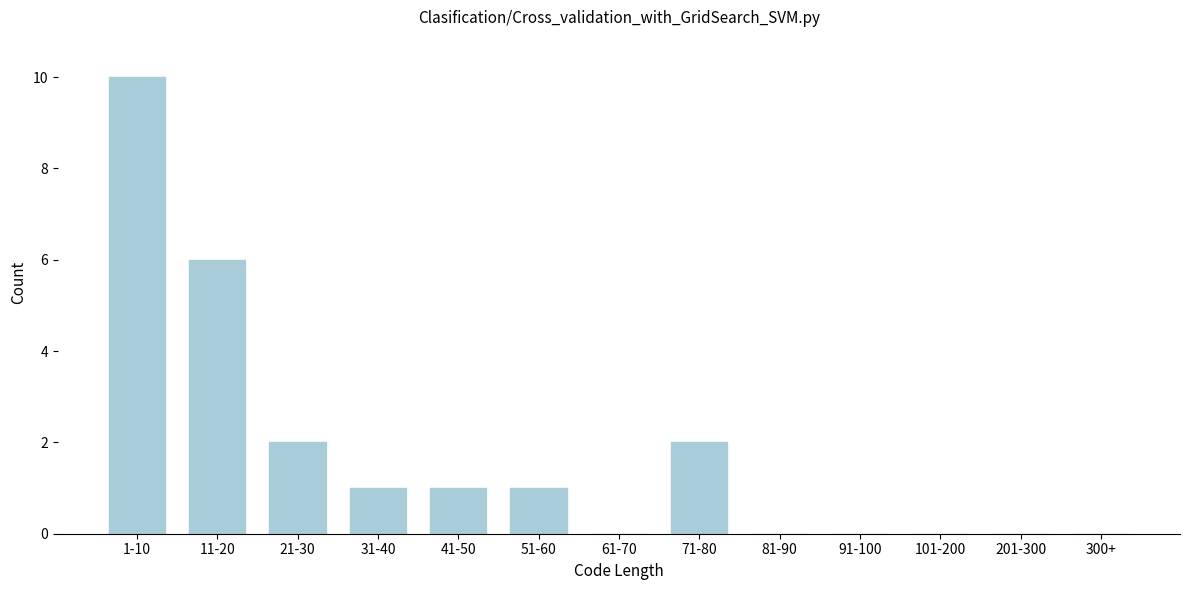

Reading left to right, list all the values displayed in this chart.

1-10=10	11-20=6	21-30=2	31-40=1	41-50=1	51-60=1	61-70=0	71-80=2	81-90=0	91-100=0	101-200=0	201-300=0	300+=0